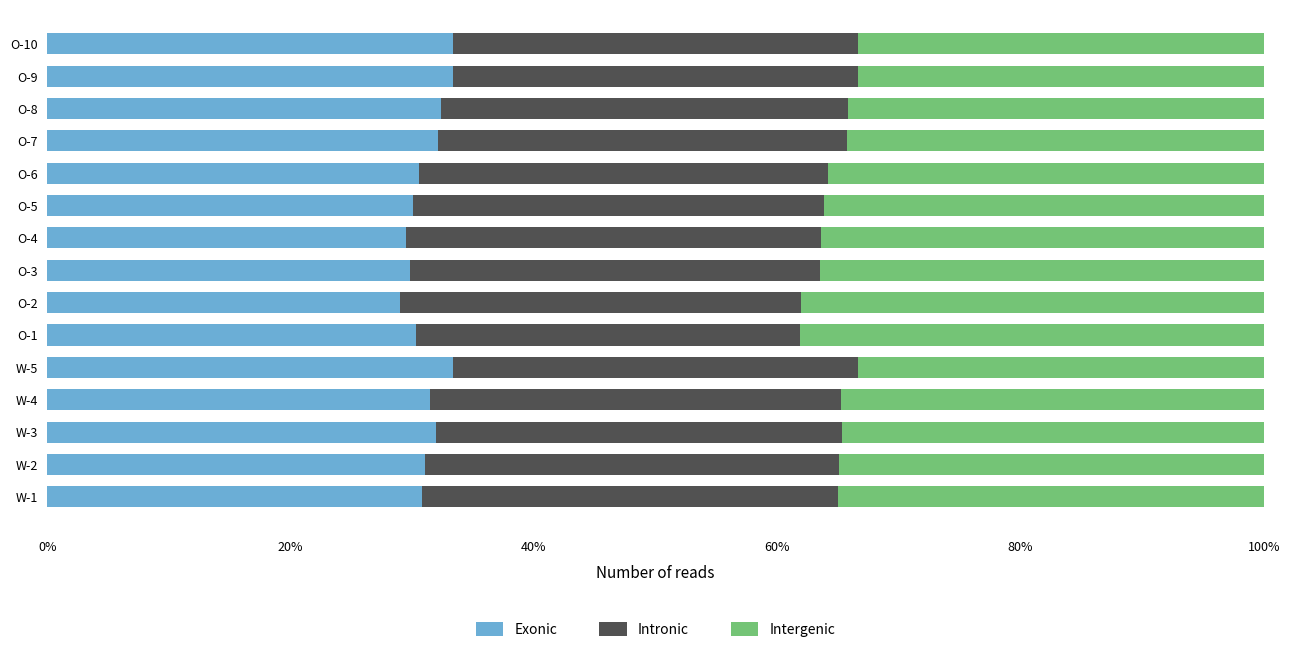

What is the sum of the Exonic values at O-5 and W-3?

62.0